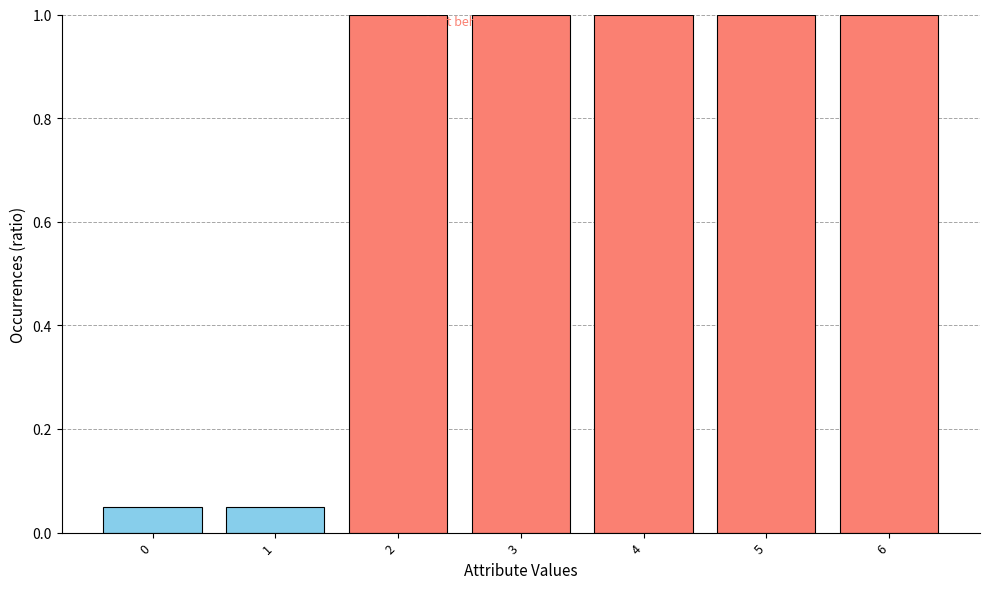

What is the sum of the values at 0 and 2?

1.1